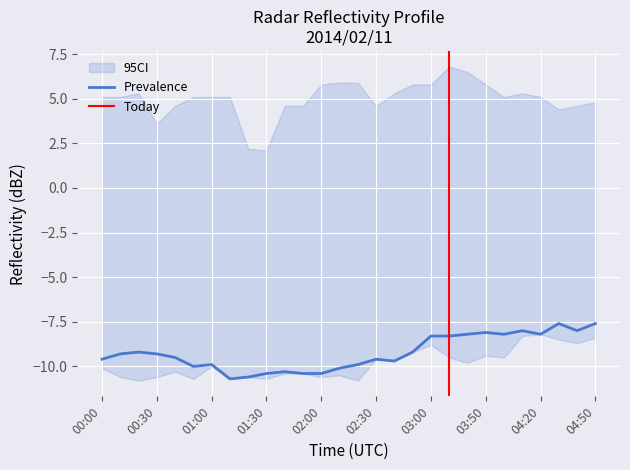

At which label does Prevalence first exceed -9?

03:00